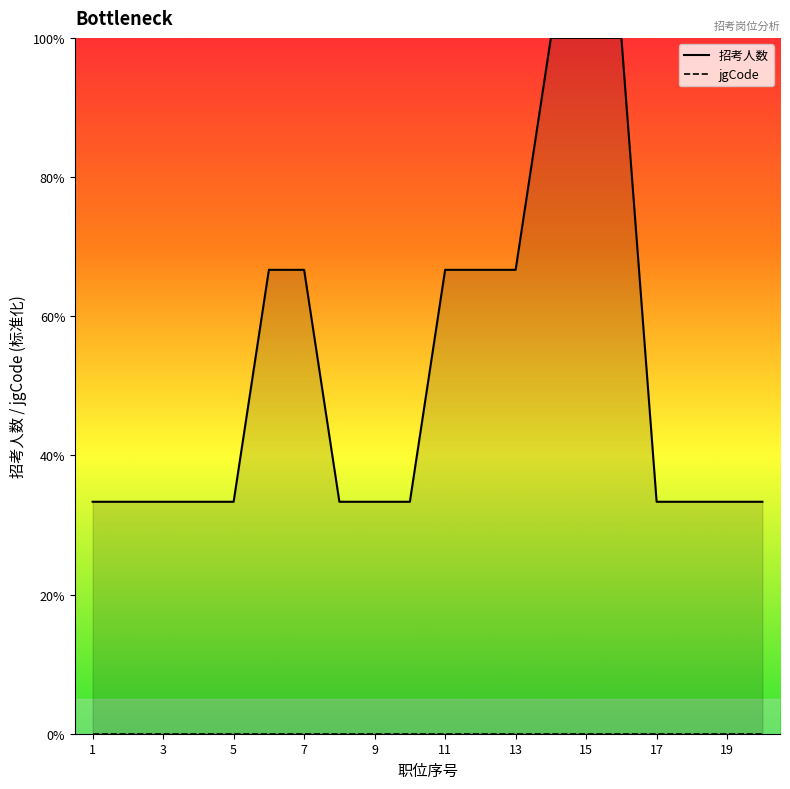

Rank the series at 7 from lowest to highest value.

jgCode_line, 招考人数_line